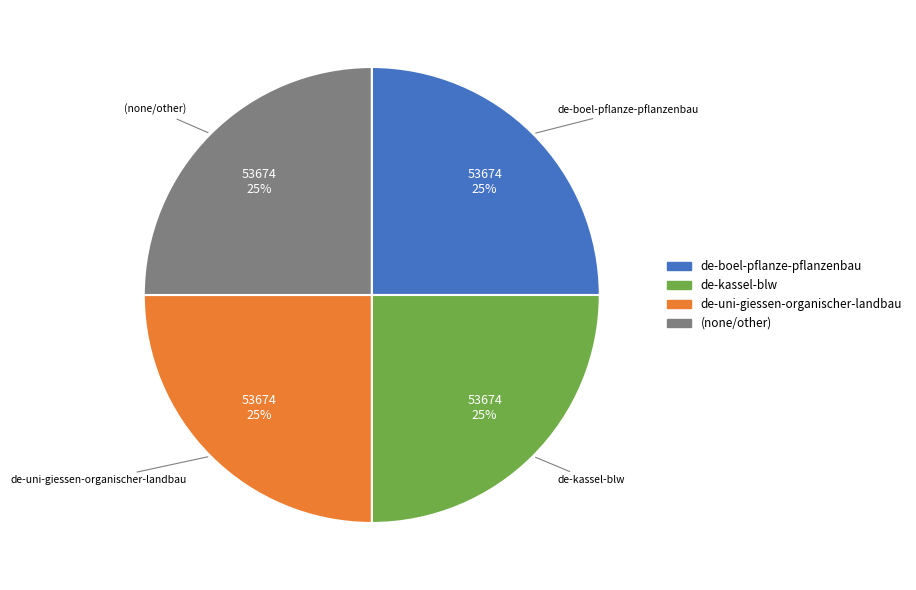

Does any single category account for the majority?

No